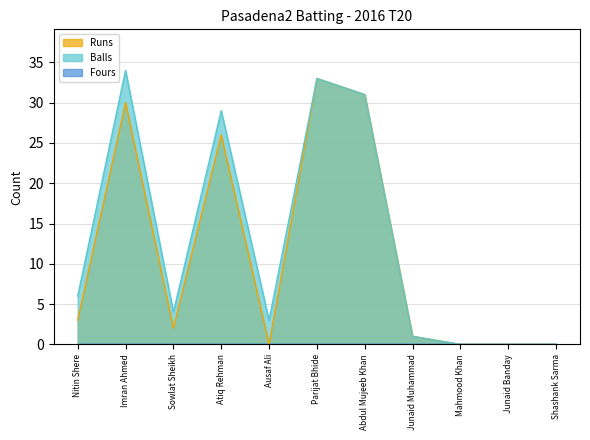

How many values in Runs are above zero?

7